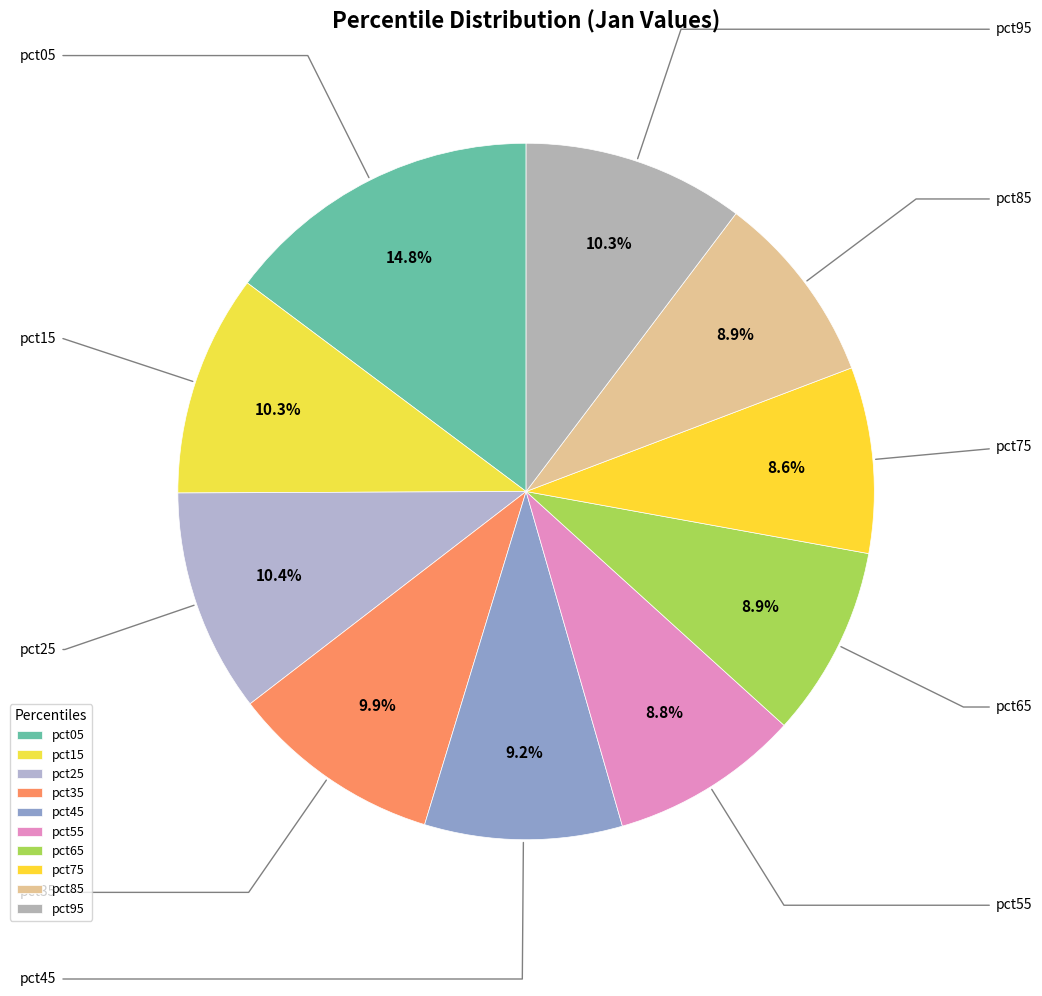

The pct35 slice represents 10% of the pie. True or false?

True